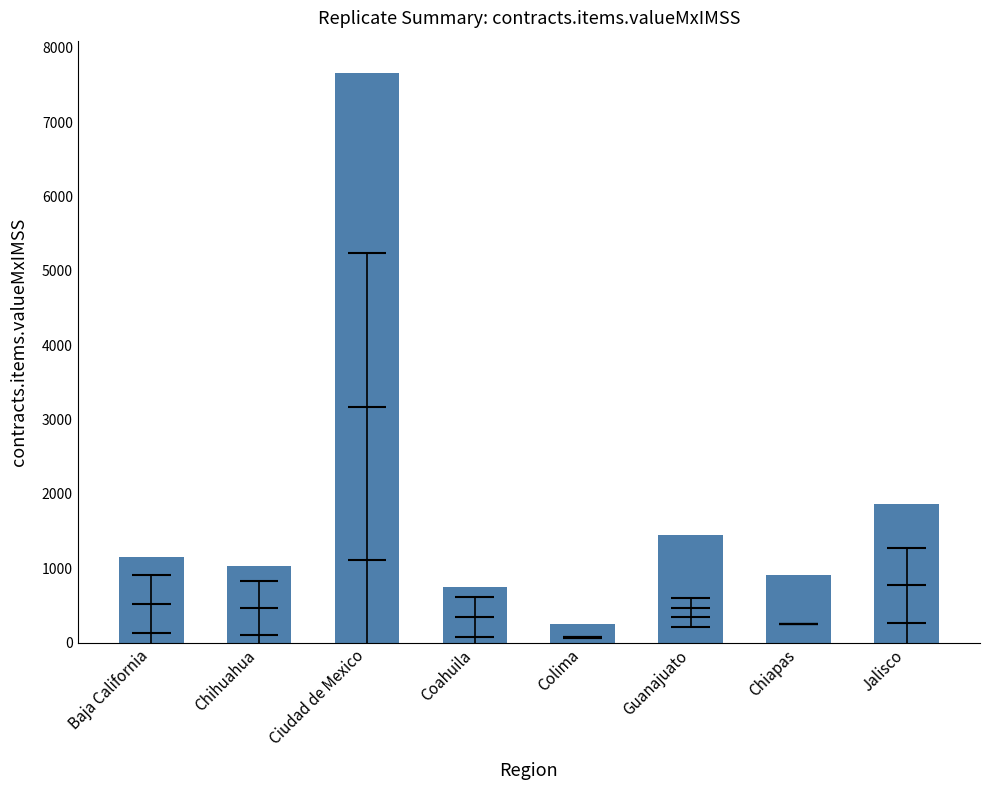

What is the maximum value shown in the chart?

7663.5